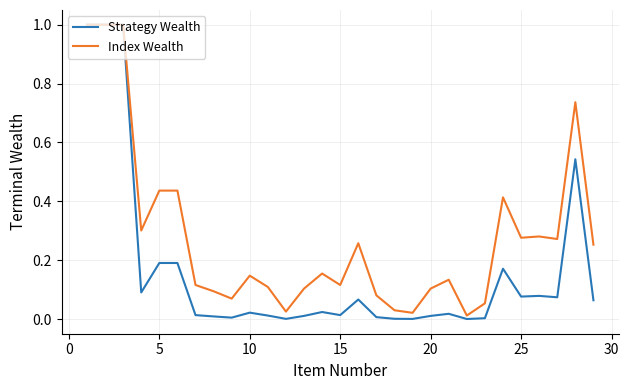

Which series has the largest total across all categories?

Index Wealth